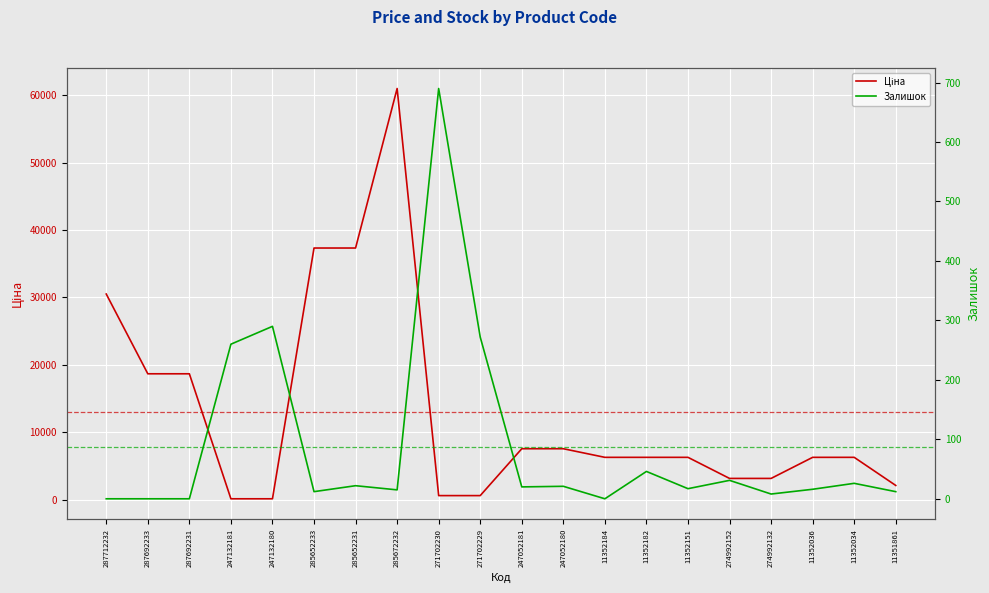

What is the label of the 7th point from the right?

11352182